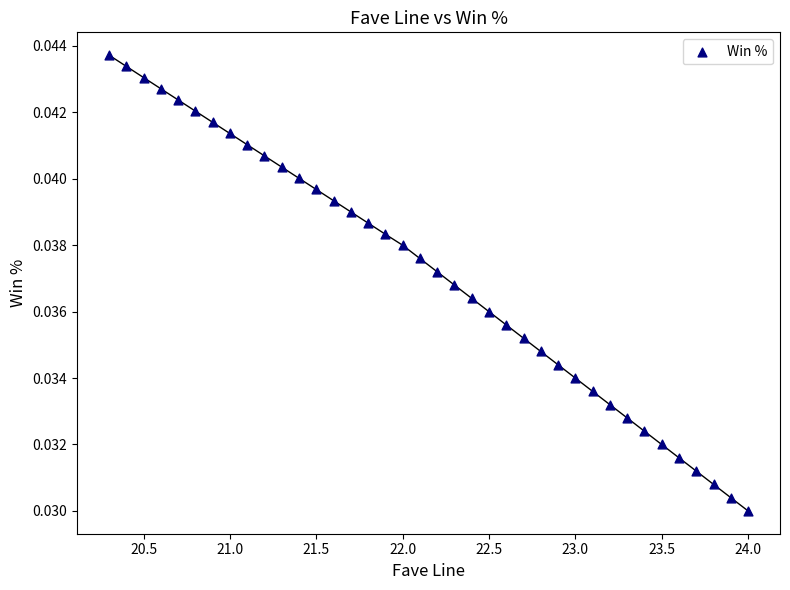

What is the range of X values (max minus min)?

3.7